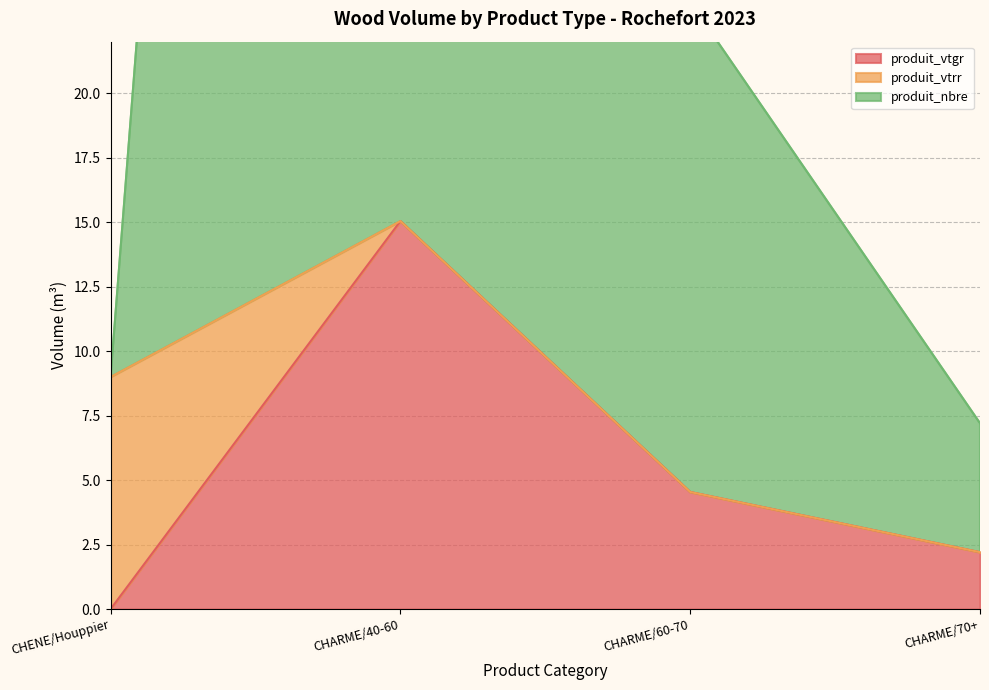

What position from the left is CHARME/60-70?

3